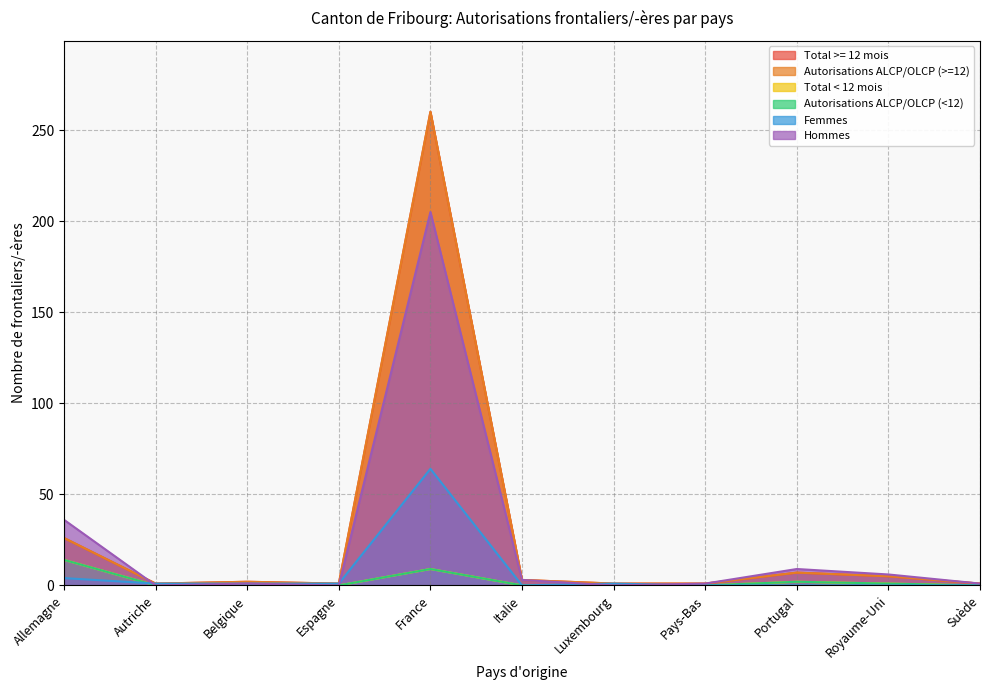

True or false: Total >= 12 mois has a value of 1 at Espagne.

False